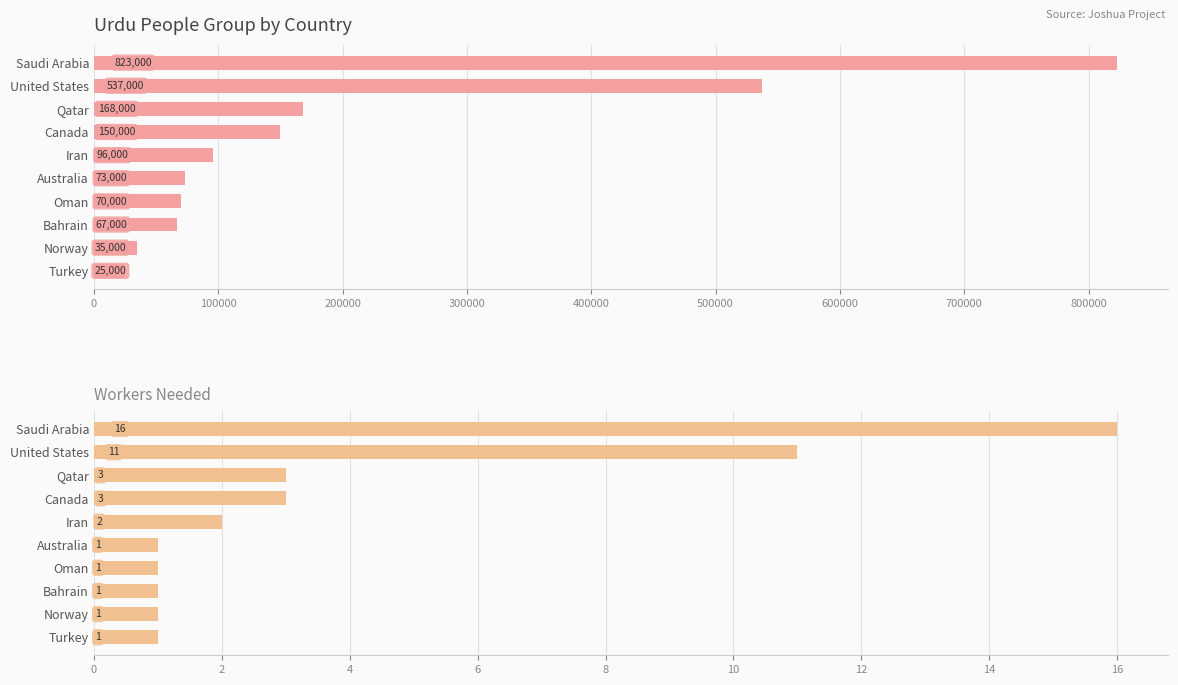

Is it true that Population equals 67000 at Bahrain?

True